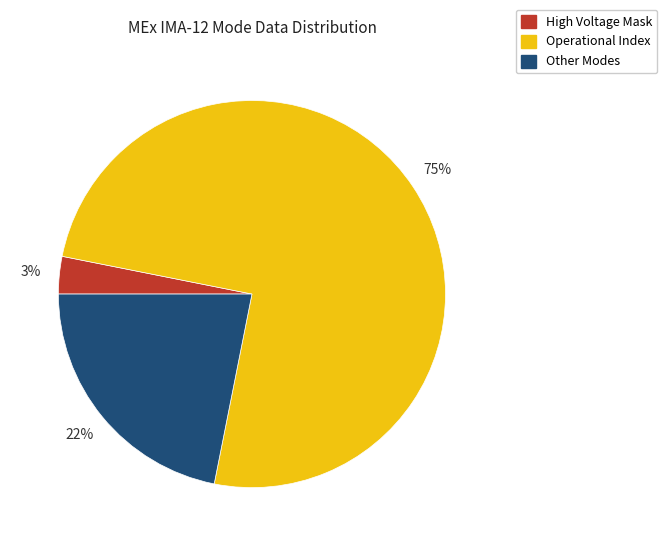

To the nearest percent, what is the difference between the largest and smallest slice percentages?

72%